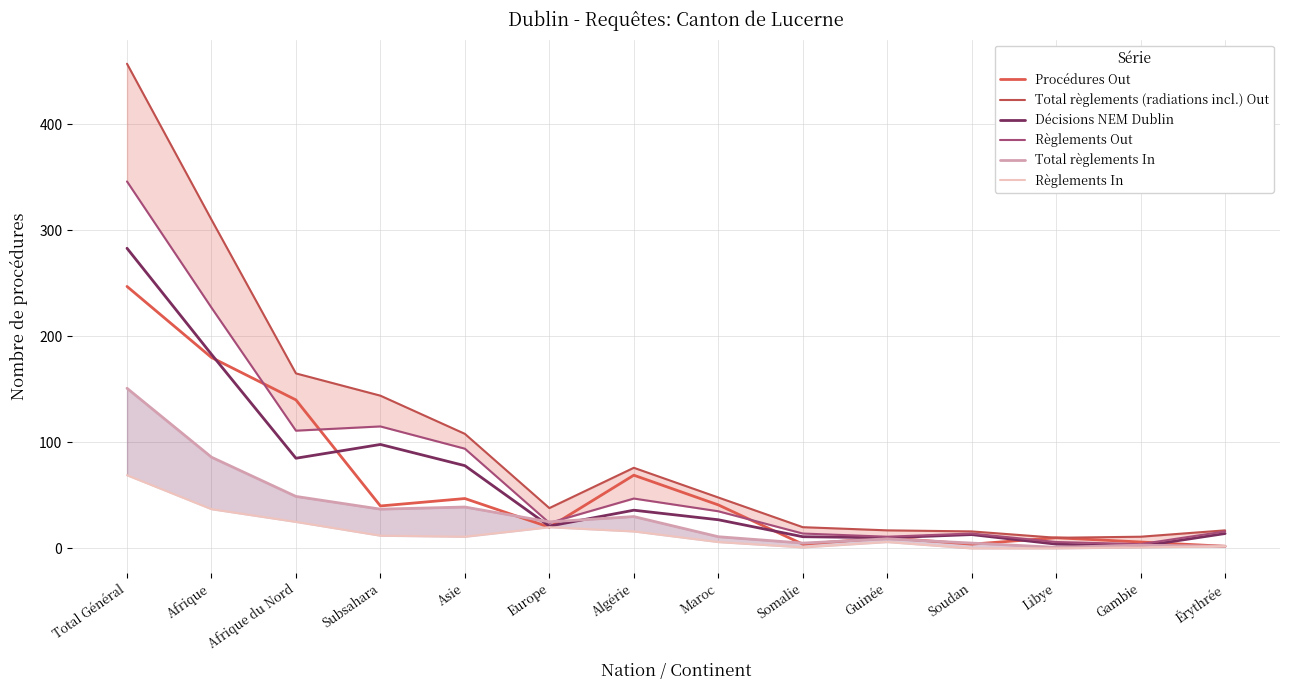

Reading left to right, transcribe all the data shown in this chart.

Procédures Out: 247	180	140	40	47	20	69	41	4	10	4	10	6	2
Total règlements (radiations incl.) Out: 457	310	165	144	108	38	76	48	20	17	16	10	11	17
Décisions NEM Dublin: 283	183	85	98	78	21	36	27	11	10	13	4	2	14
Règlements Out: 346	227	111	115	94	24	47	35	14	11	14	6	4	16
Total règlements In: 151	86	49	37	39	25	30	11	5	9	5	1	3	2
Règlements In: 69	37	25	12	11	20	16	6	1	6	0	0	1	2